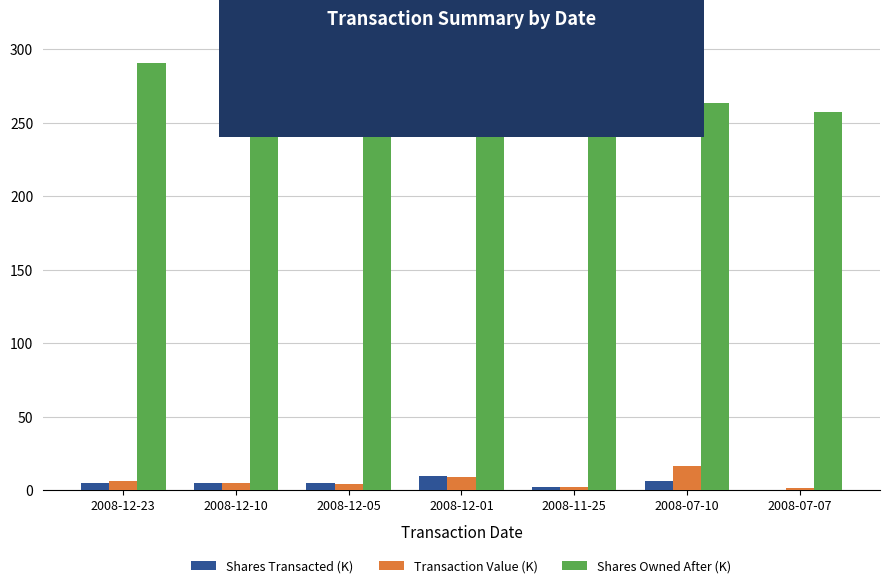

How many groups of bars are there?

7